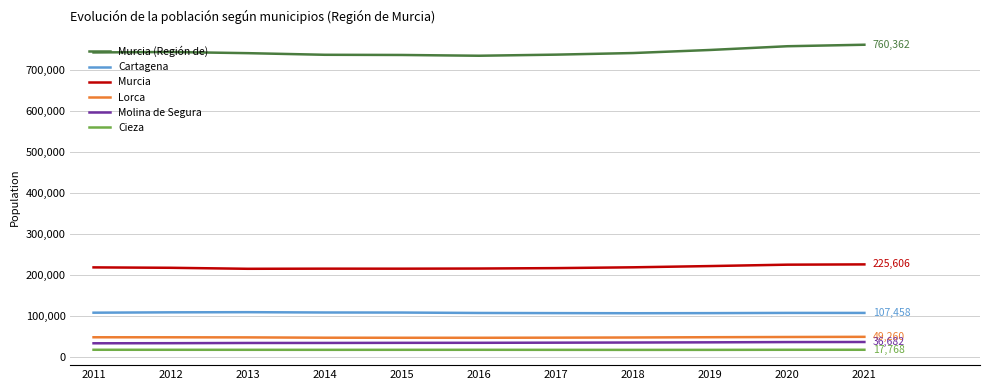

What is the difference between the maximum and minimum values in the Murcia series?

10702